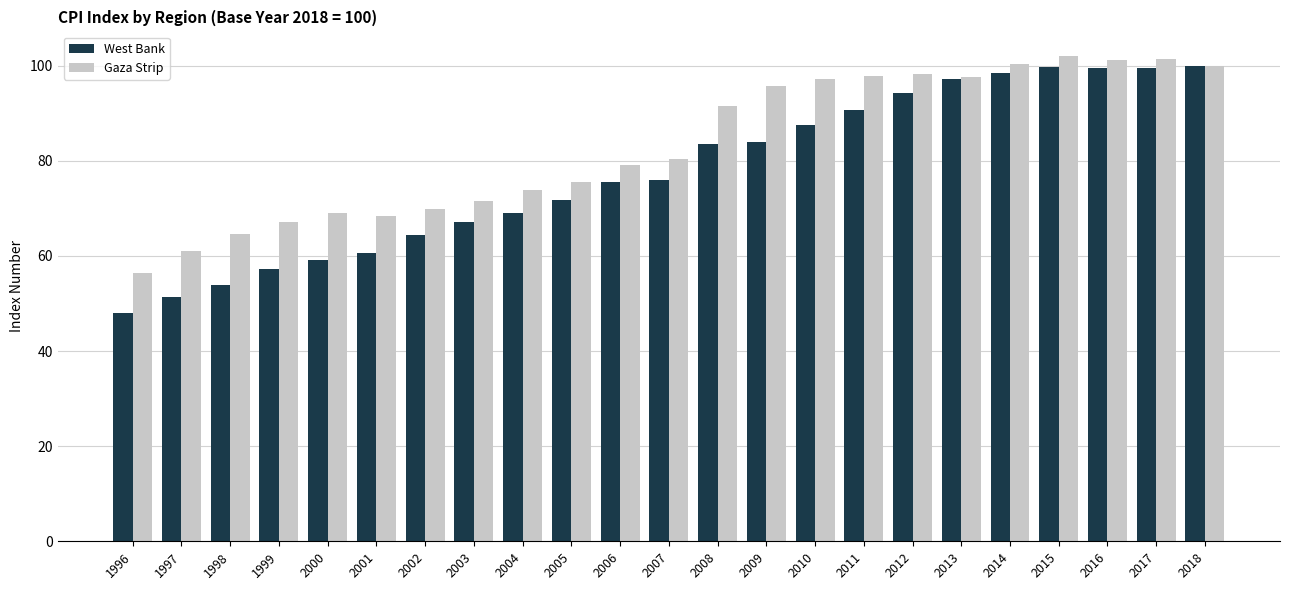

List the series in order of their overall mean, lowest first.

West Bank, Gaza Strip